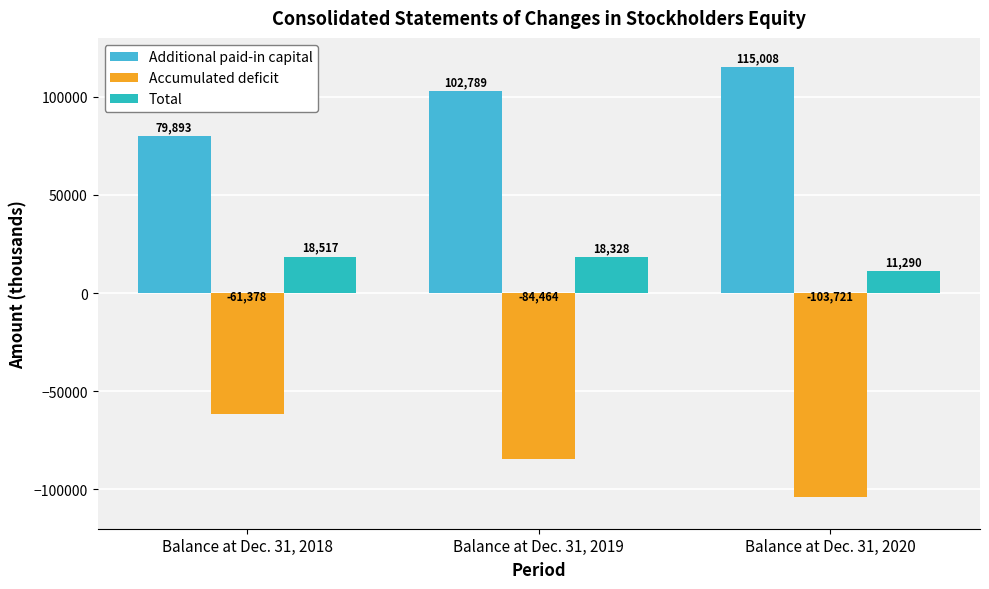

What is the difference between the maximum and minimum values in the Accumulated deficit series?

42343